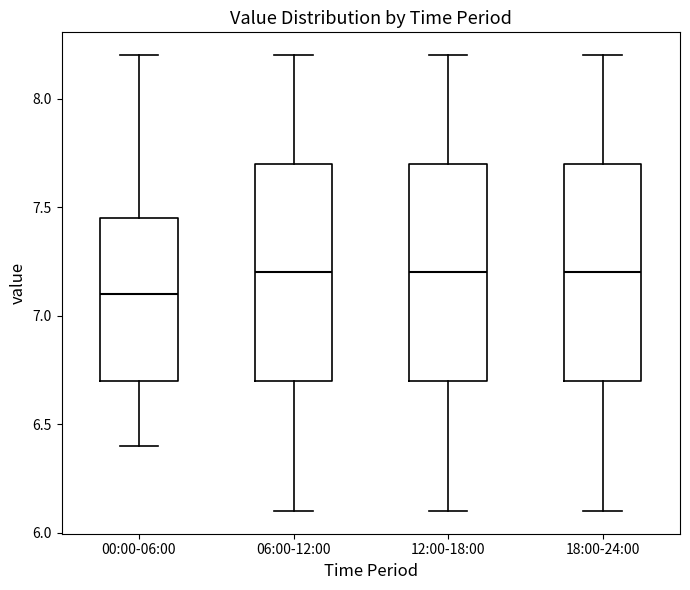

Reading left to right, transcribe this box plot: for each box, give where its median line is, the range the box spans, and where its two whiskers end, as read against the y-axis. The values are not printed on the chart, so give them approximately, as read against the axis.

00:00-06:00: median 7.10, box 6.70 to 7.45, whiskers 6.40 to 8.20
06:00-12:00: median 7.20, box 6.70 to 7.70, whiskers 6.10 to 8.20
12:00-18:00: median 7.20, box 6.70 to 7.70, whiskers 6.10 to 8.20
18:00-24:00: median 7.20, box 6.70 to 7.70, whiskers 6.10 to 8.20